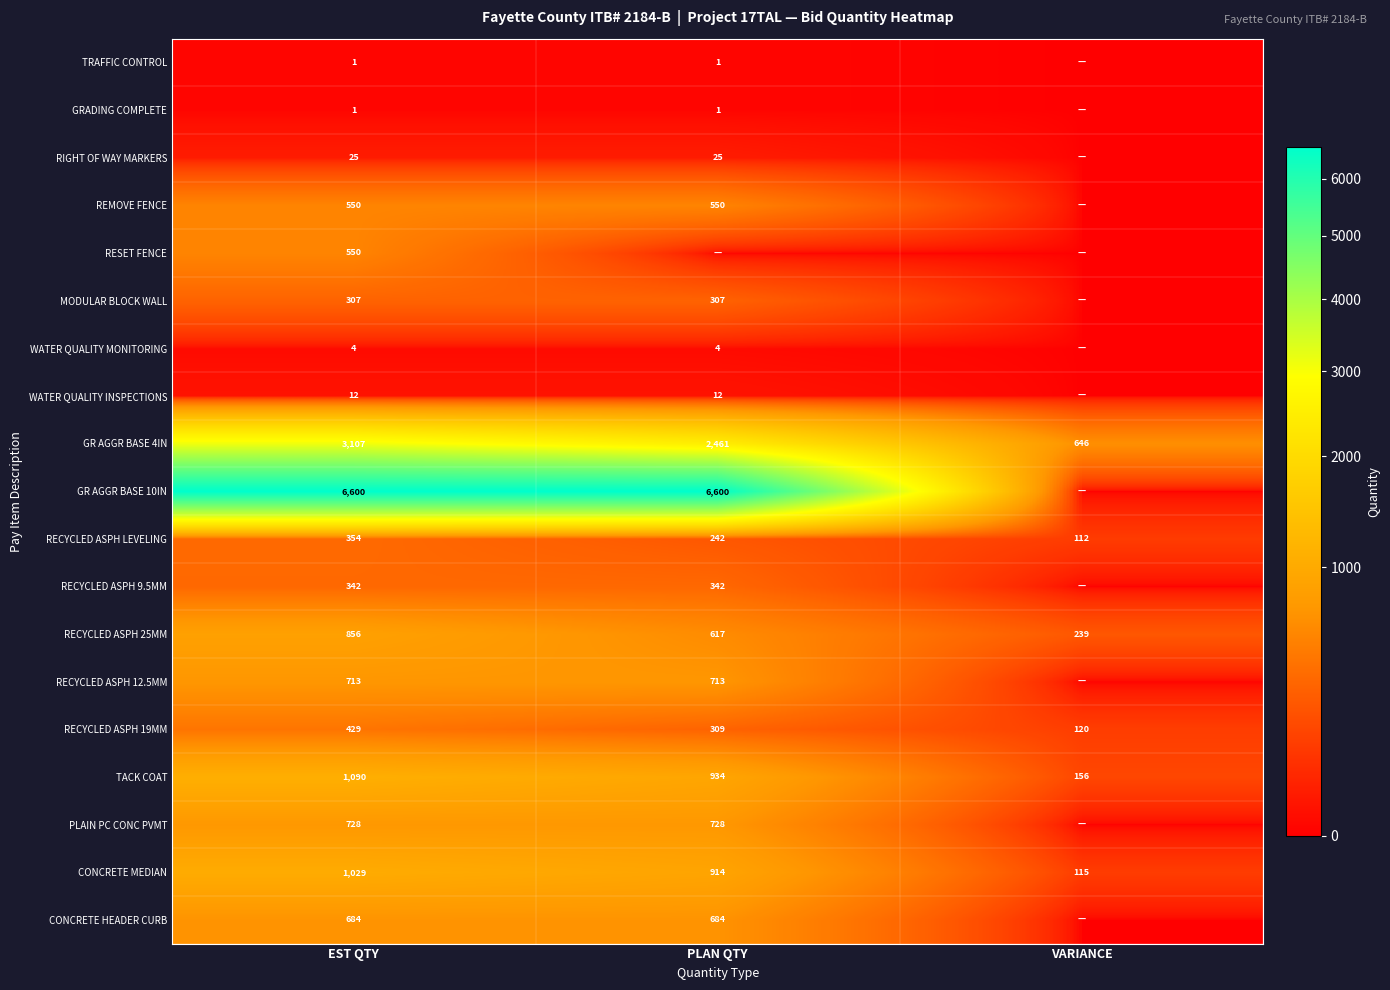

True or false: RECYCLED ASPH 19MM has a value of 691 at EST QTY.

False